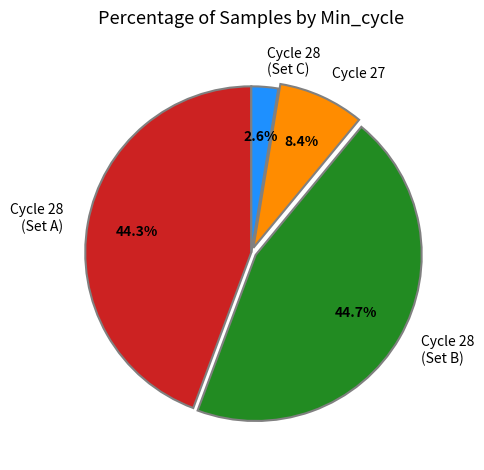

Which slice is the smallest?

Cycle 28 (Set C)